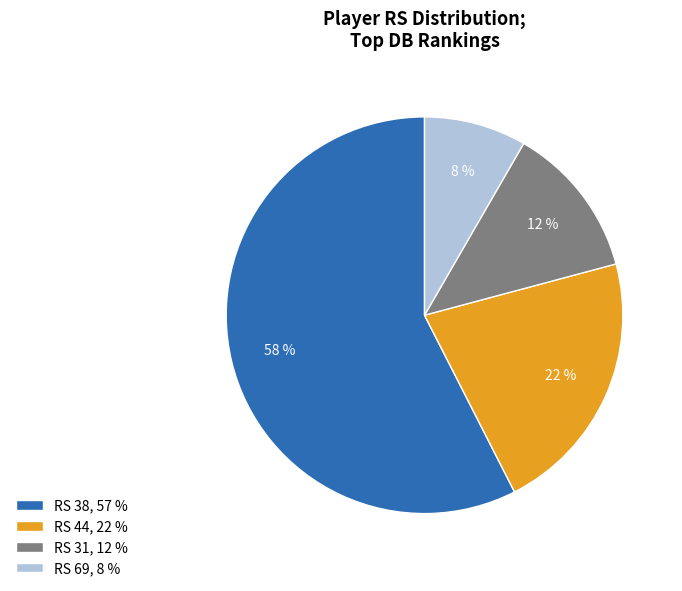

Between RS 31, 12 % and RS 38, 57 %, which is larger?

RS 38, 57 %